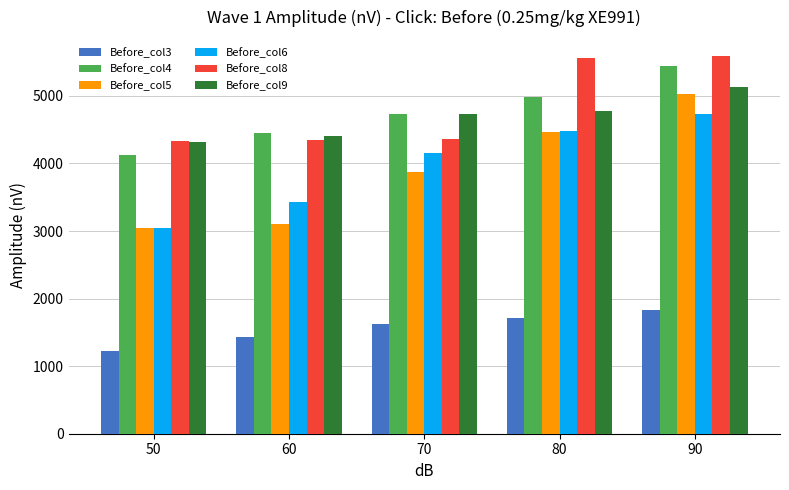

Which label corresponds to the smallest value in the chart?

50